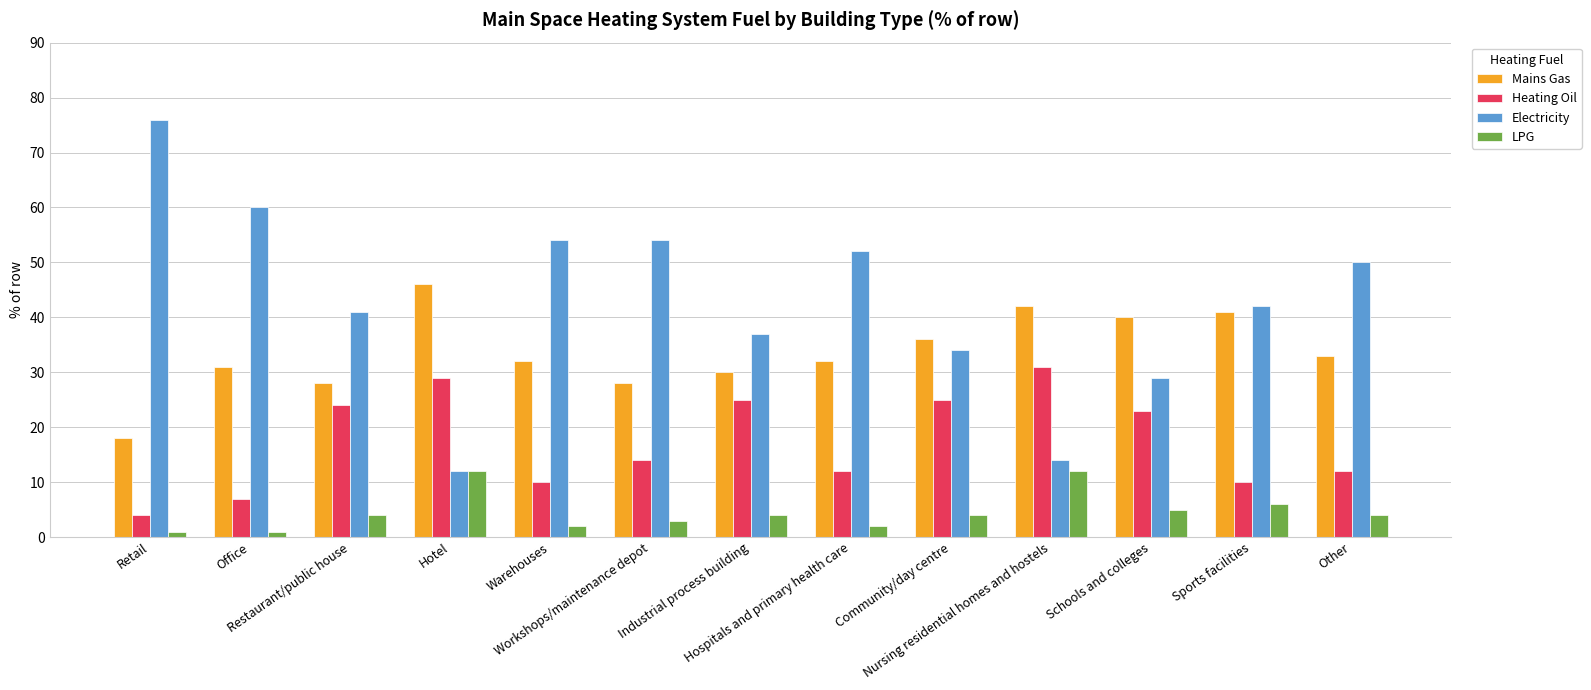

What is the difference between the maximum and second lowest values in the Mains Gas series?

18